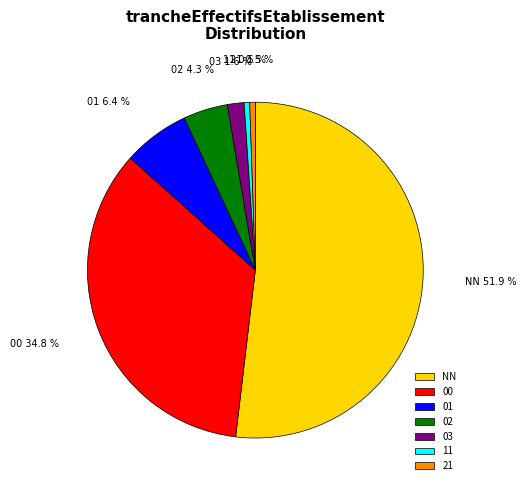

Do 11 and 03 together represent more than half of the pie?

No